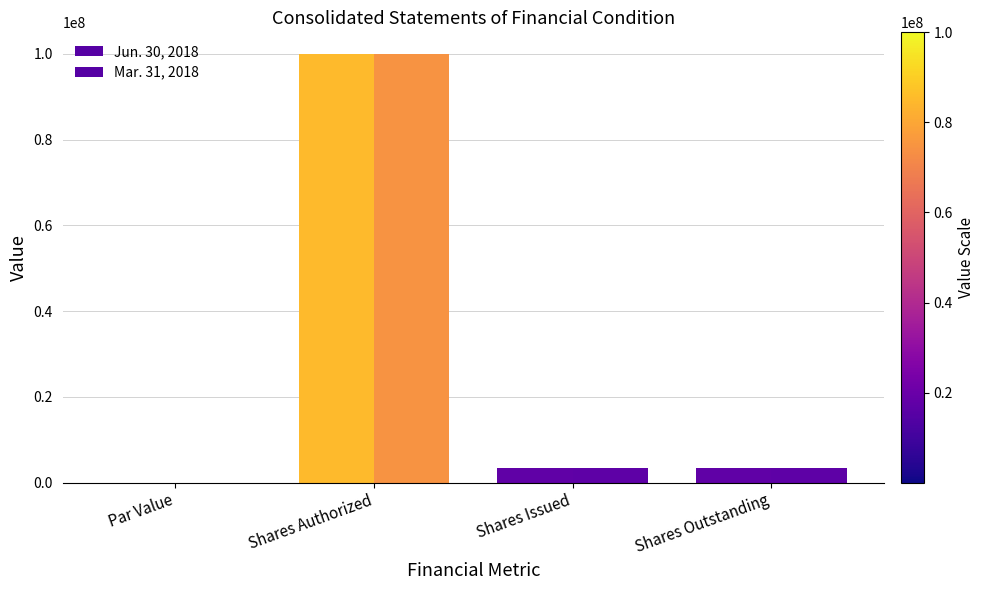

What position from the right is Shares Authorized?

3